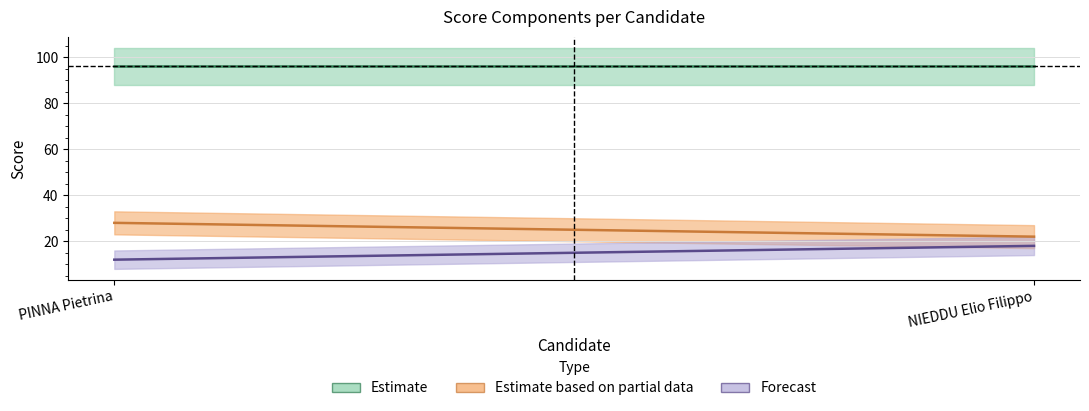

Does the chart display data point markers on the line(s)?

No